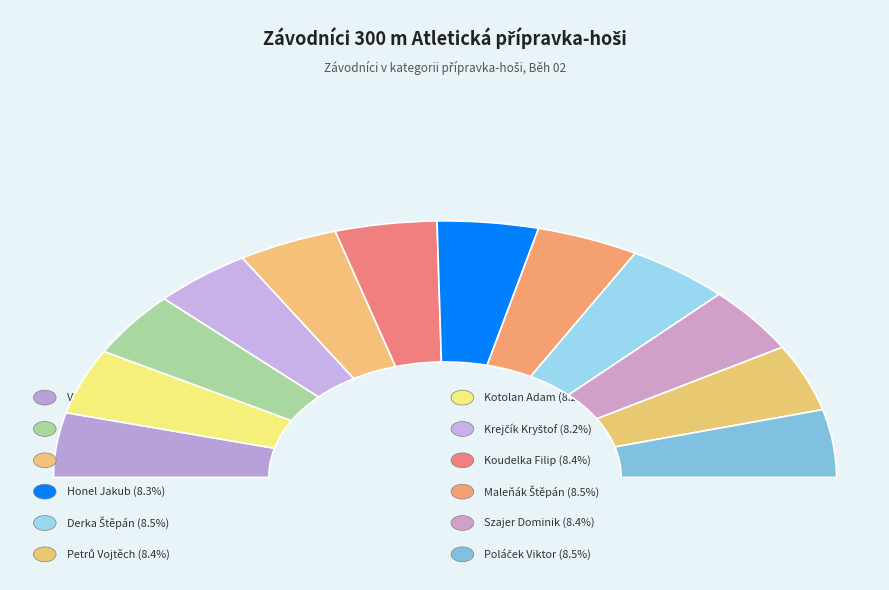

How much of the chart is everything except Vintera Viktor?

91.9%